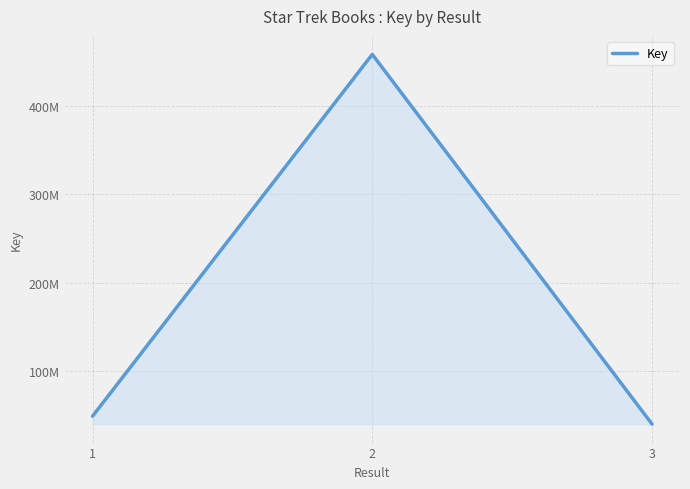

Is this an area chart (filled region under the line)?

Yes